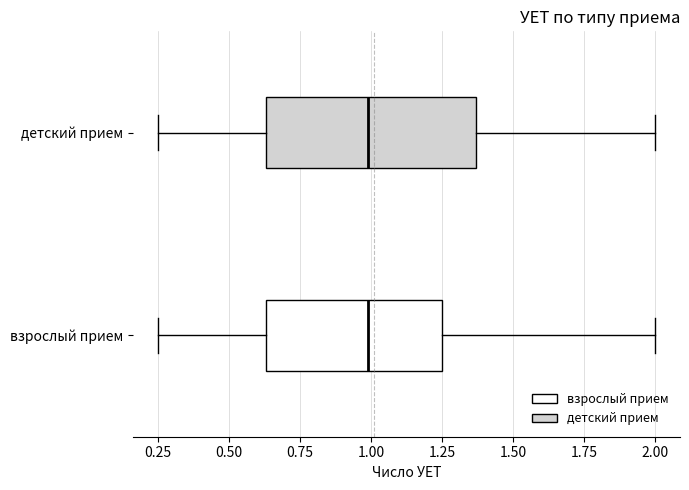

Reading bottom to top, transcribe this box plot: for each box, give where its median line is, the range the box spans, and where its two whiskers end, as read against the x-axis. The values are not printed on the chart, so give them approximately, as read against the axis.

взрослый прием: median 1.00, box 0.65 to 1.25, whiskers 0.25 to 2.00
детский прием: median 1.00, box 0.65 to 1.35, whiskers 0.25 to 2.00